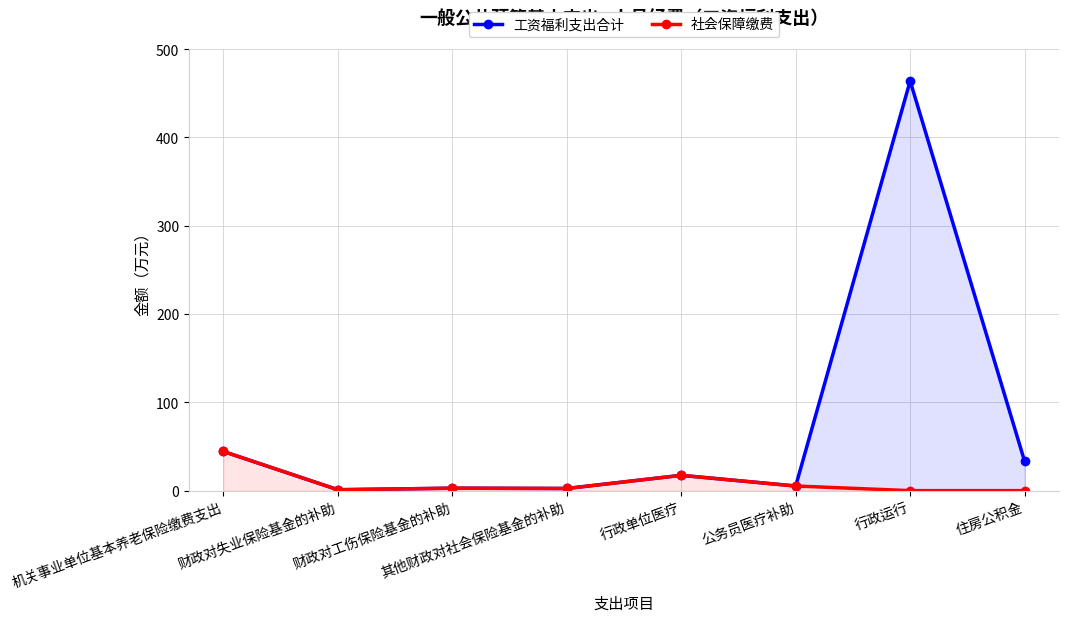

Rank the series at 机关事业单位基本养老保险缴费支出 from lowest to highest value.

工资福利支出合计, 社会保障缴费